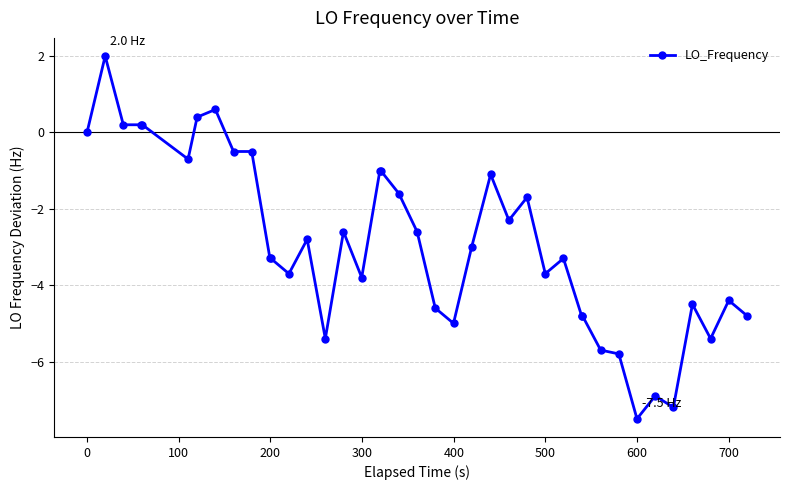

What is the greatest value displayed?

2.0